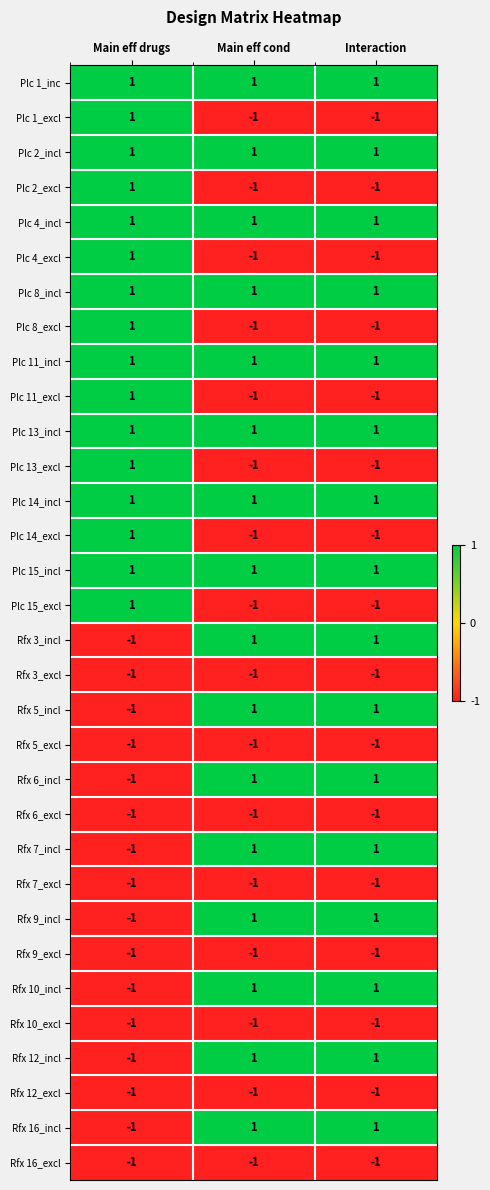

The Plc 15_incl series shows 0 at Interaction. True or false?

False